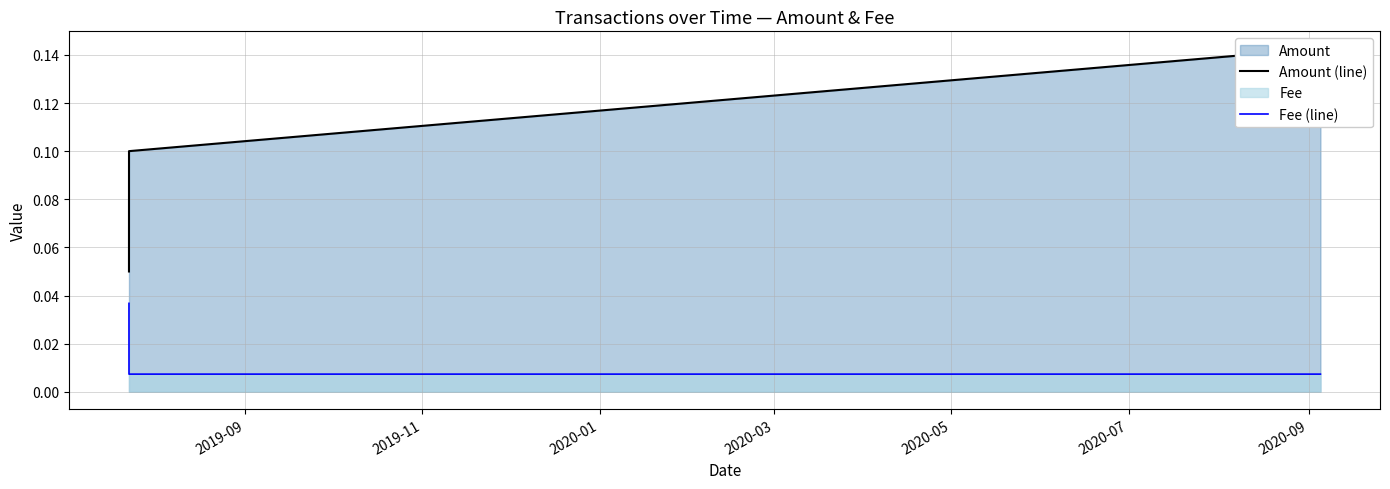

Count the Fee (line) values in the range 0 to 1.

3